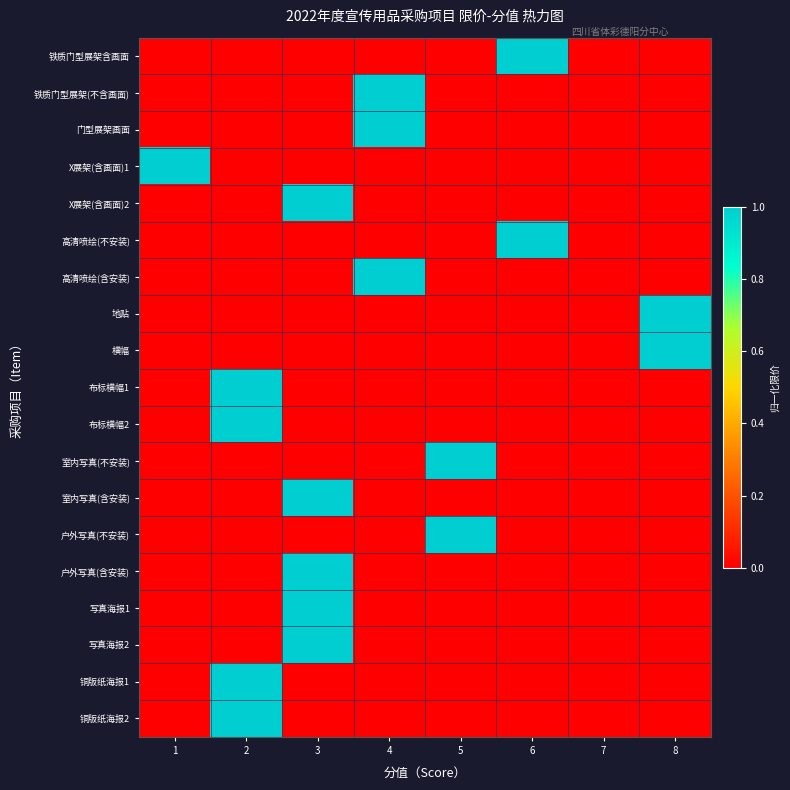

Which has a higher value, 1 or 7?

1